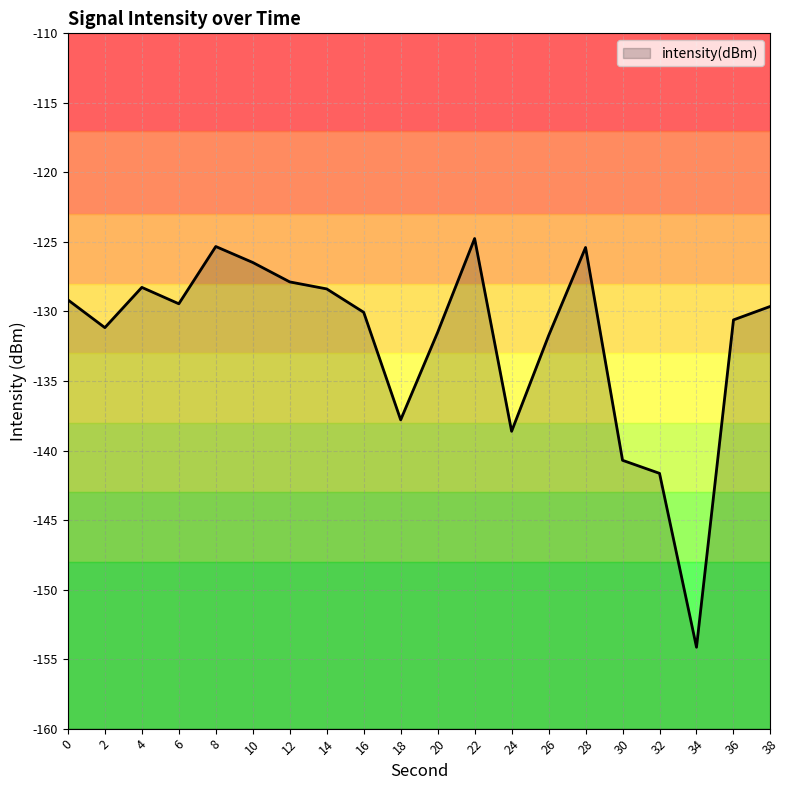

What is the average value?

-132.1